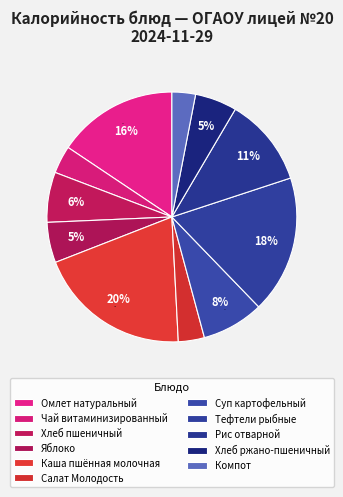

To the nearest percent, what percentage of the pie is Каша пшённая молочная?

20%